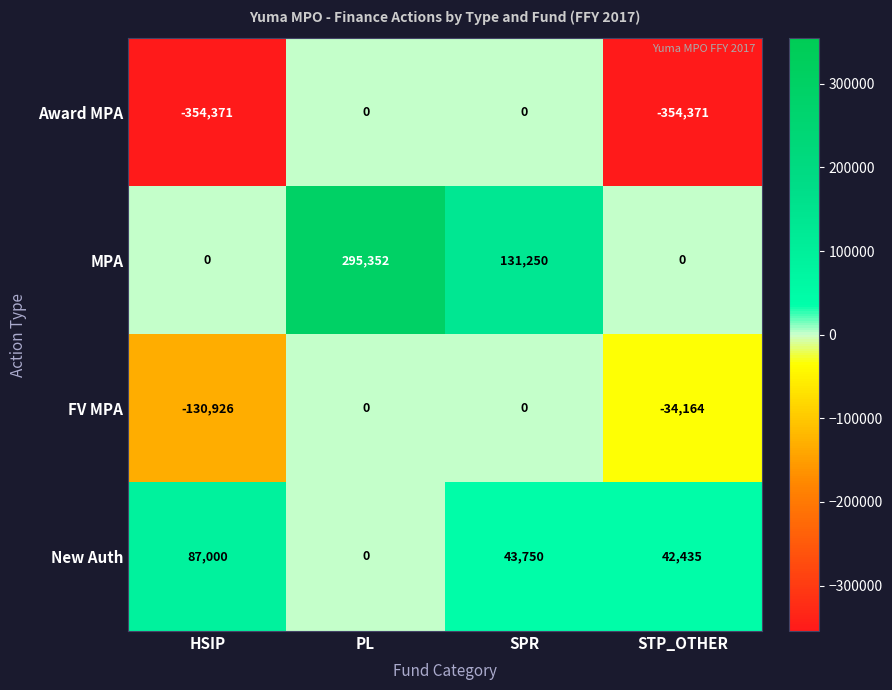

What is the average value of the New Auth series?

43296